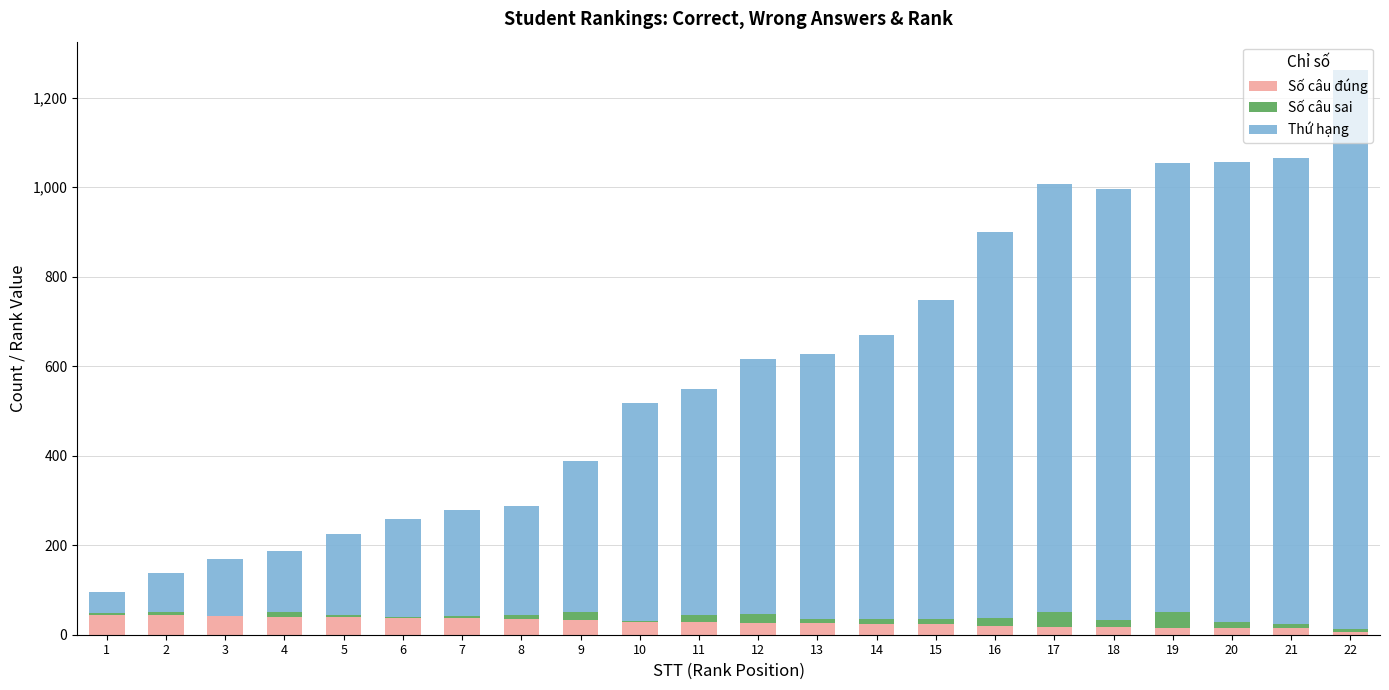

What is the highest value of the Số câu đúng series?

45